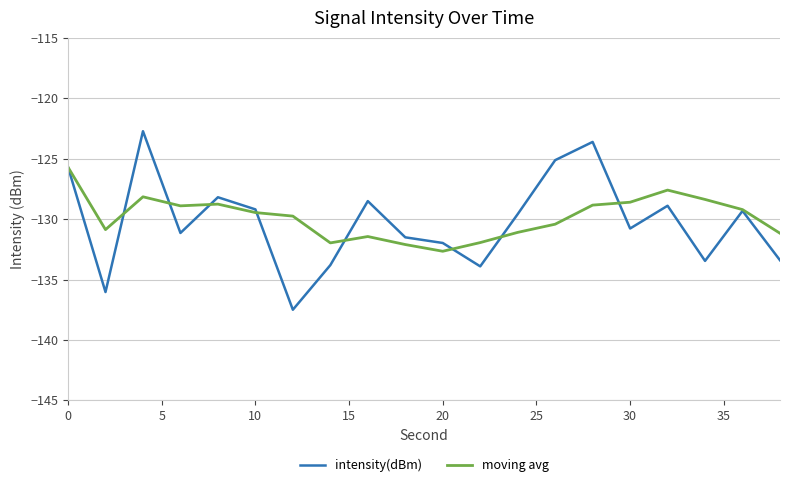

What is the maximum value shown in the chart?

-122.7